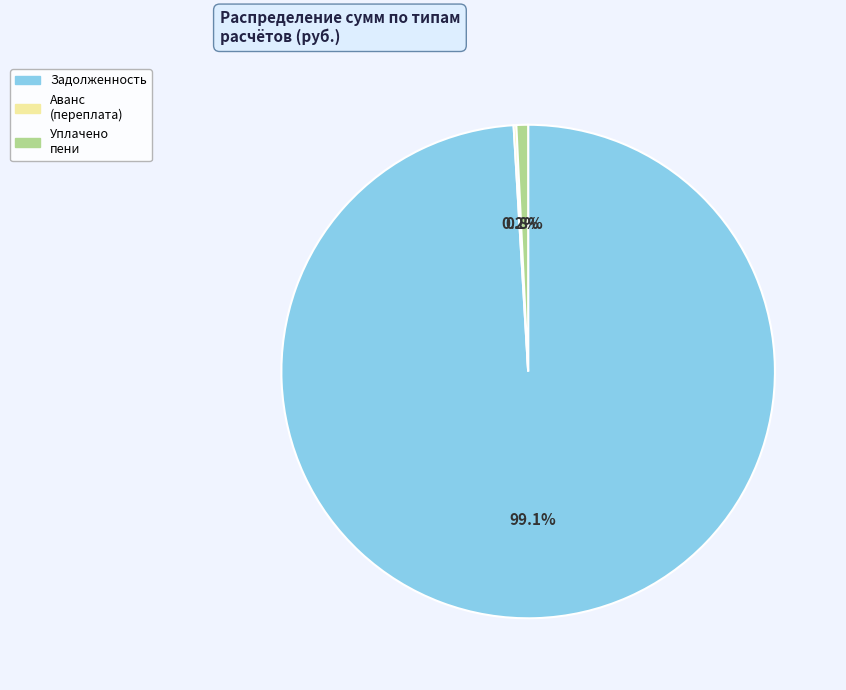

Is there any slice that represents more than half of the pie?

Yes